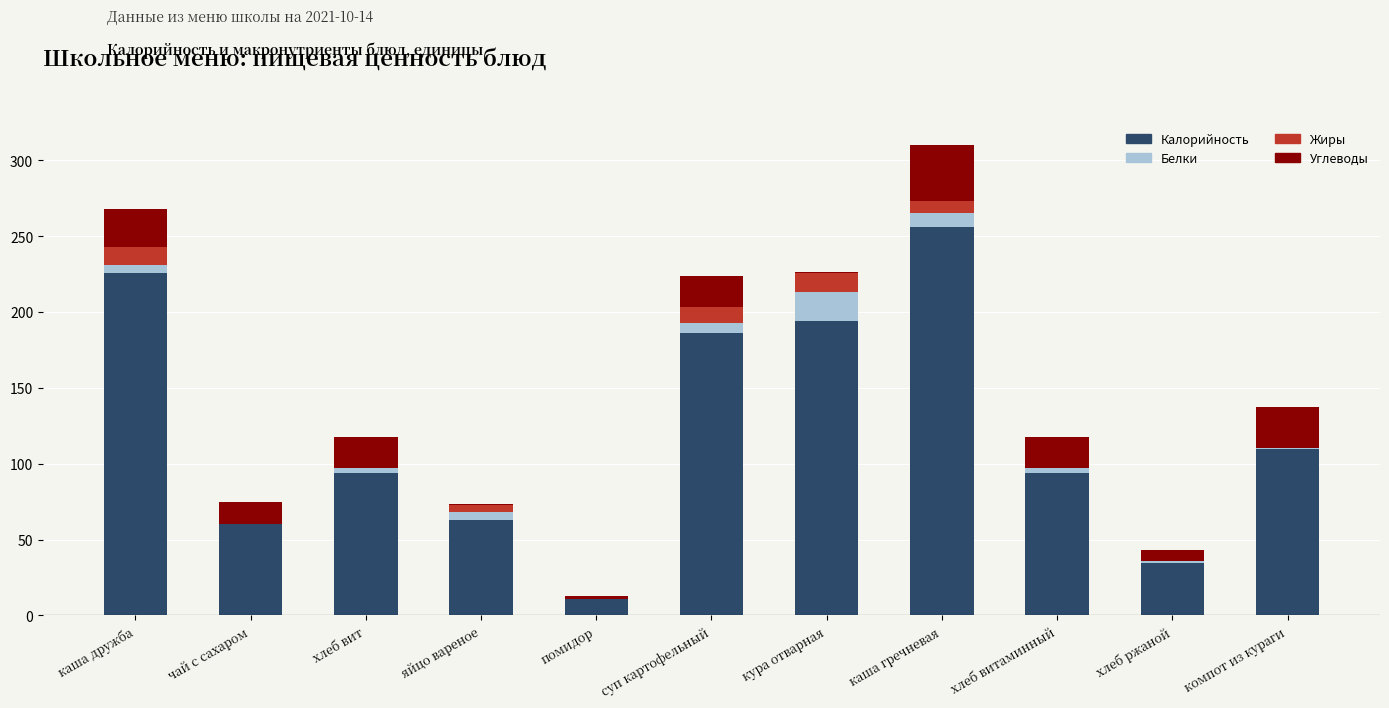

What is the maximum value for Калорийность?

256.0